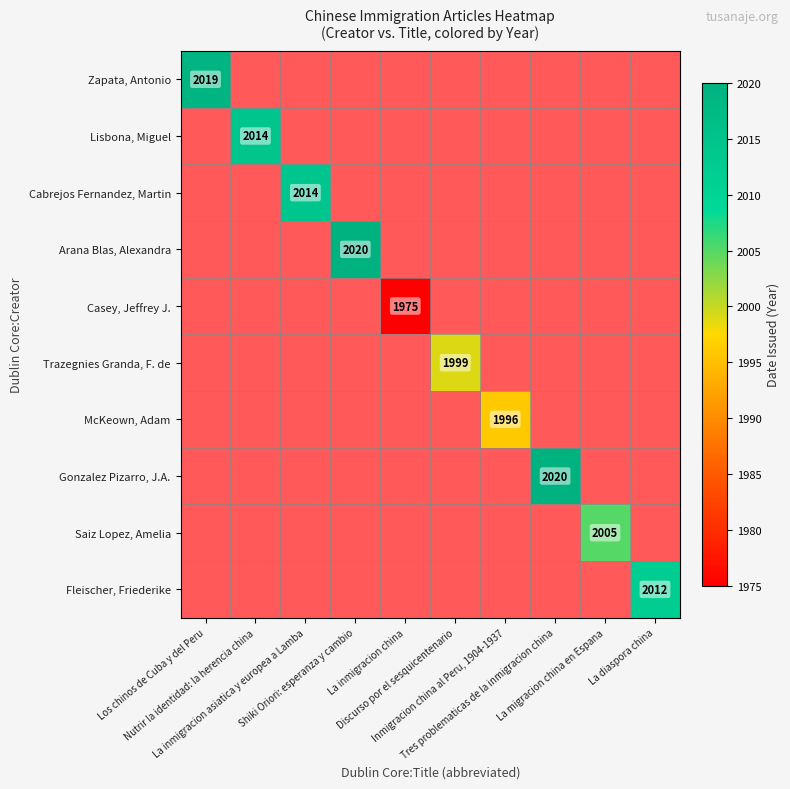

How many categories are shown in the chart?

10